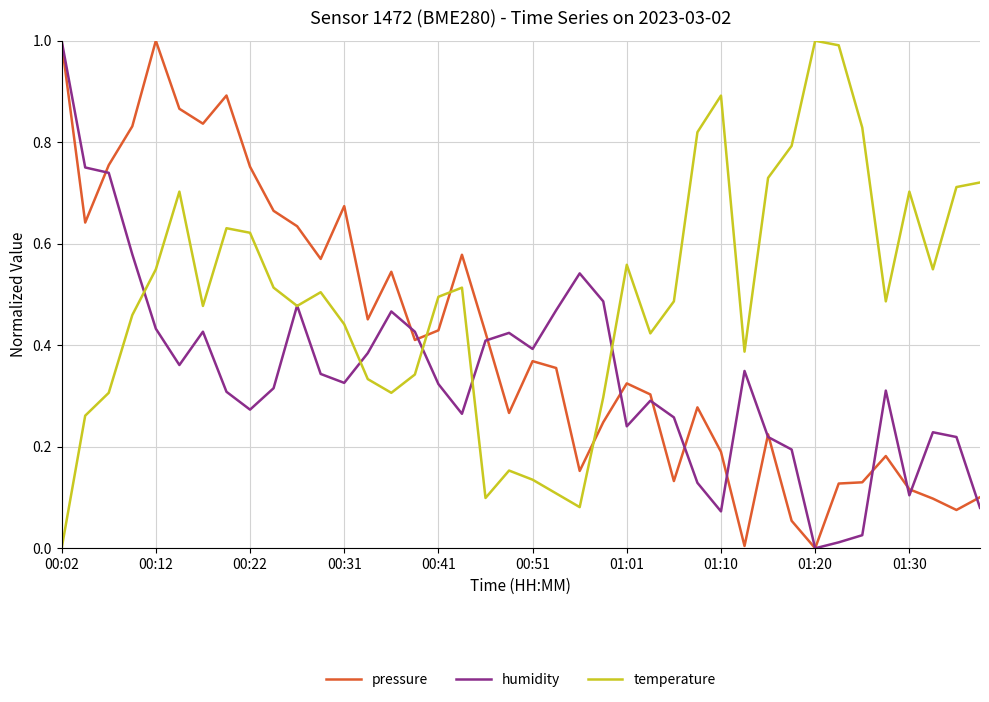

After their last crossing, which series has the higher values: pressure or temperature?

temperature